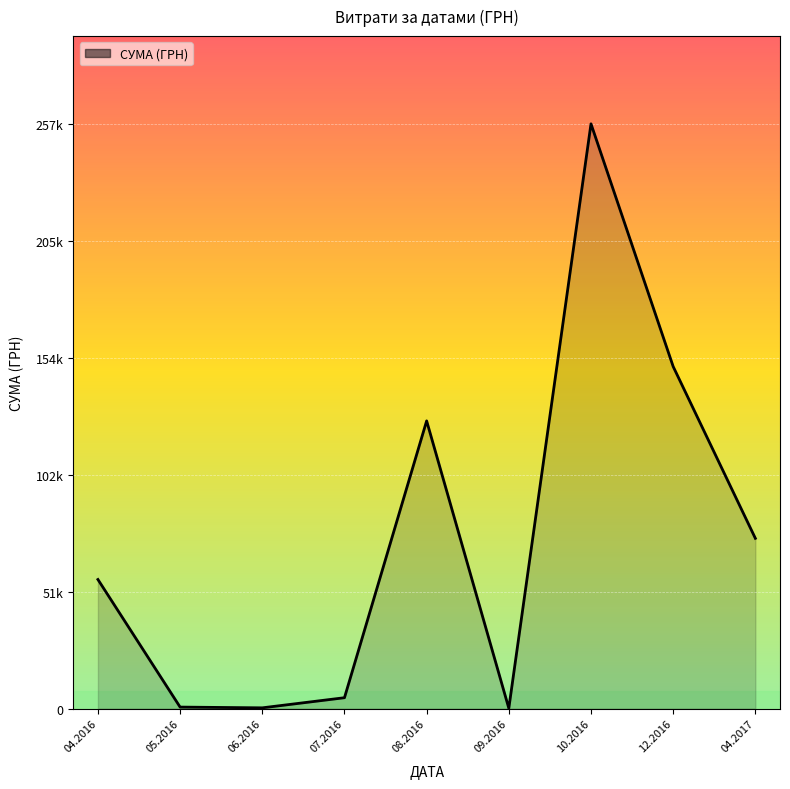

True or false: the data has more than 0 interior local peaks.

True